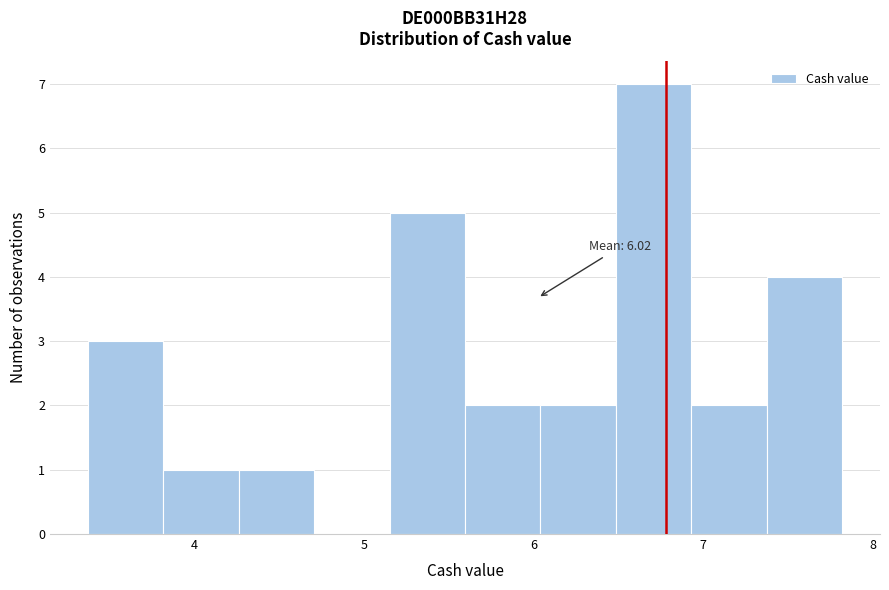

Which range on the x-axis has the tallest bar?

6.5 to 6.9